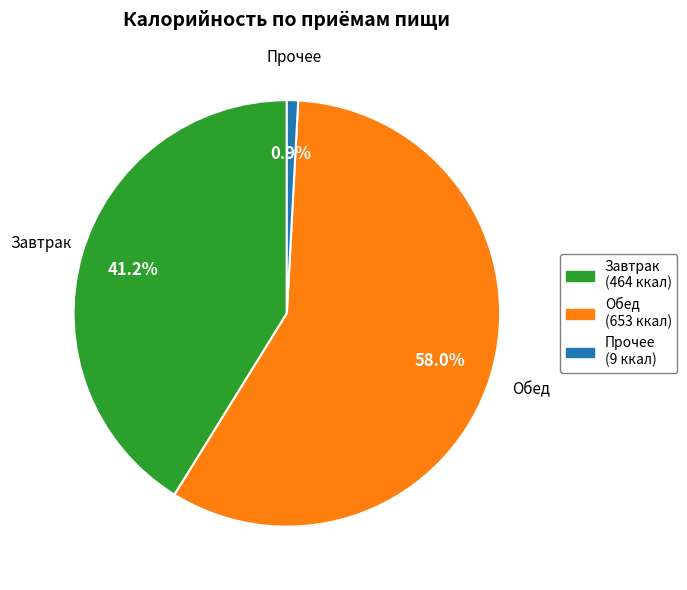

Does any single category account for the majority?

Yes